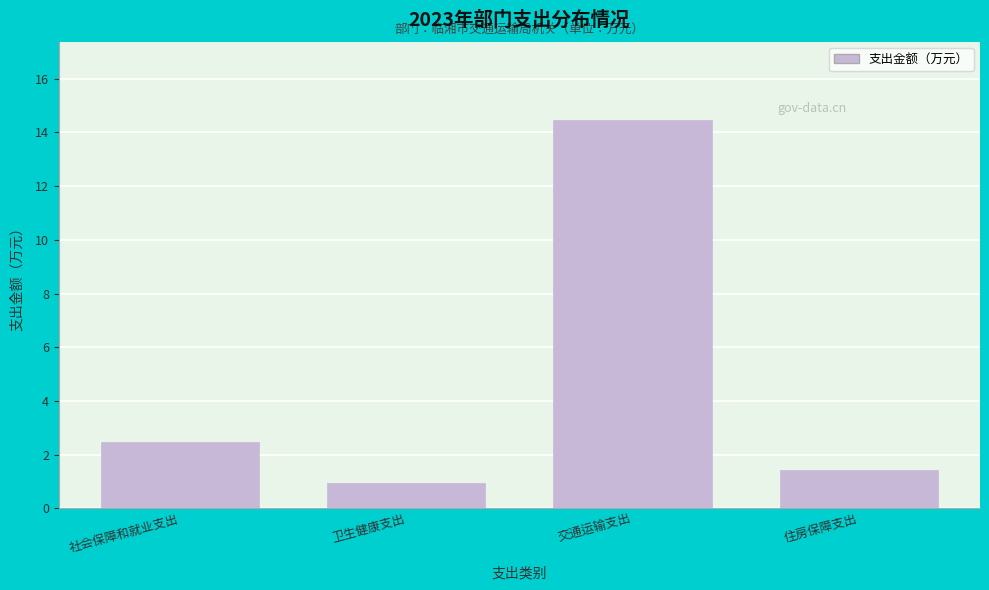

Reading right to left, transcribe all the data shown in this chart.

住房保障支出=1.4	交通运输支出=14.5	卫生健康支出=1.0	社会保障和就业支出=2.5